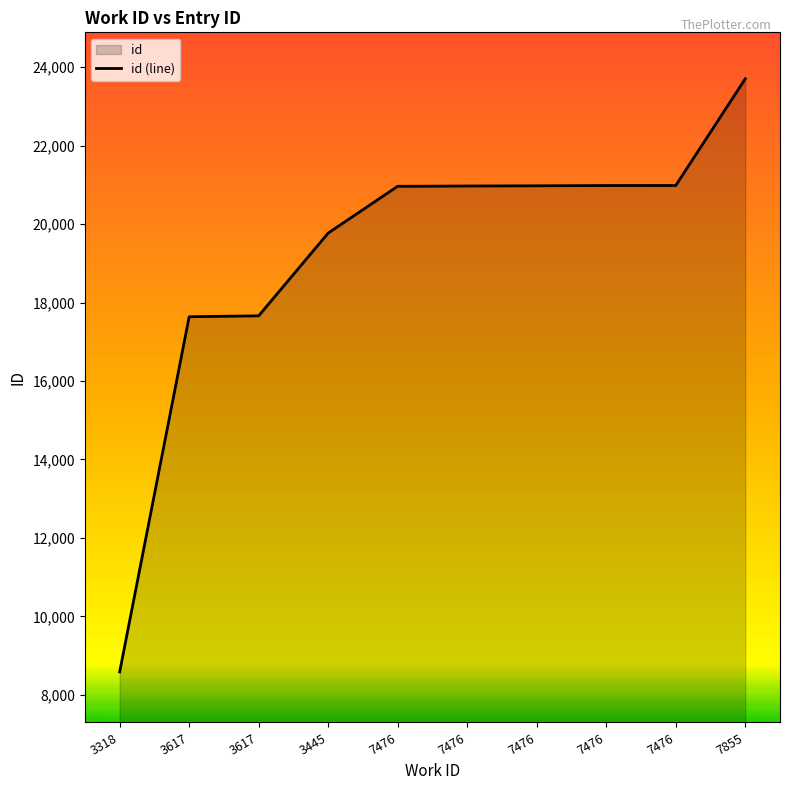

Does the chart have visible grid lines?

No